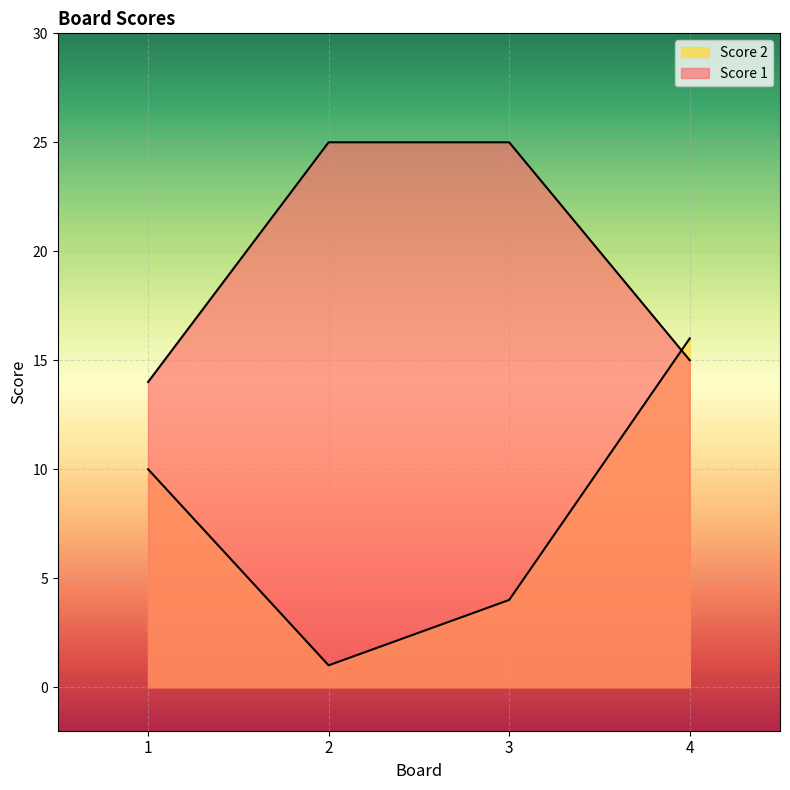

List the series in order of their peak value, highest first.

Score 1, Score 2